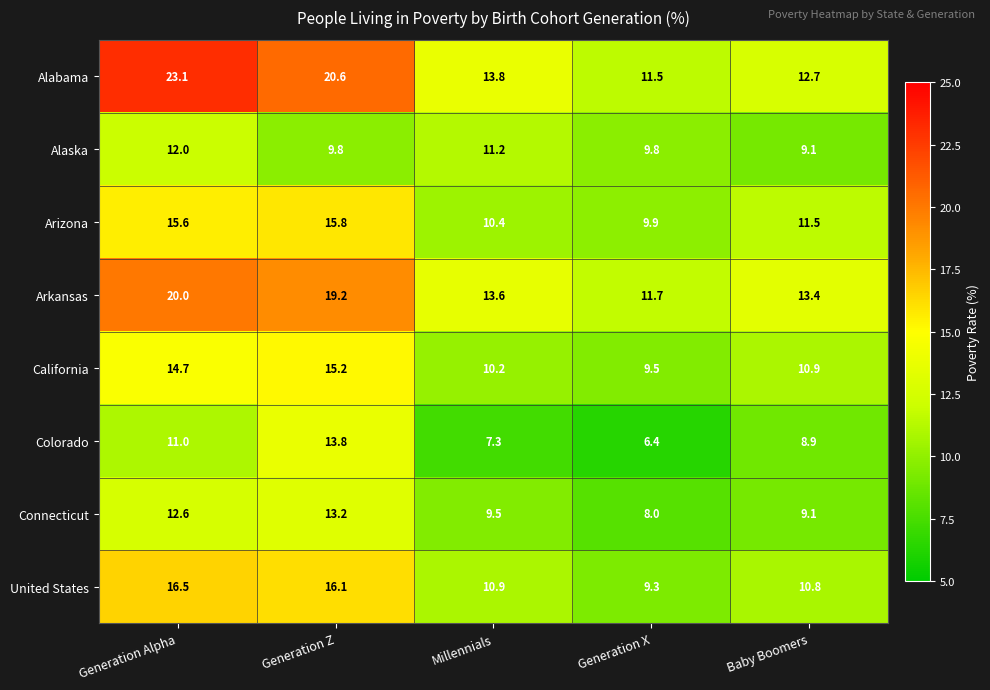

Which series changed the most between Millennials and Generation X?

Alabama